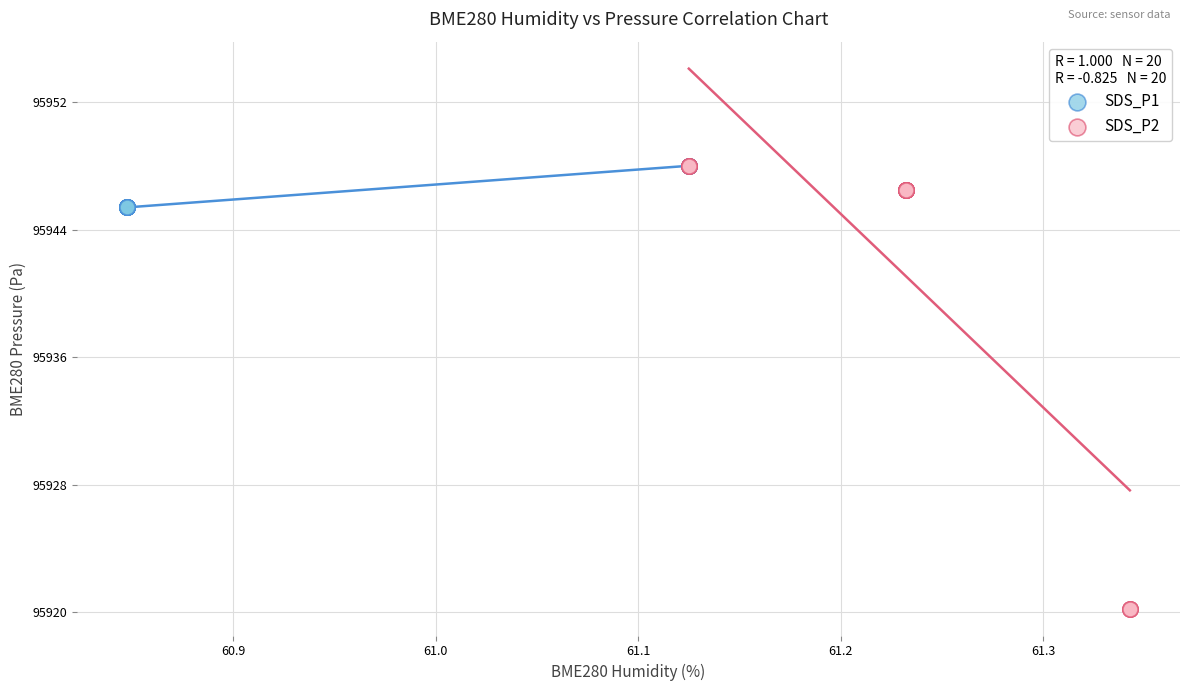

Which series reaches the minimum Y coordinate?

SDS_P2